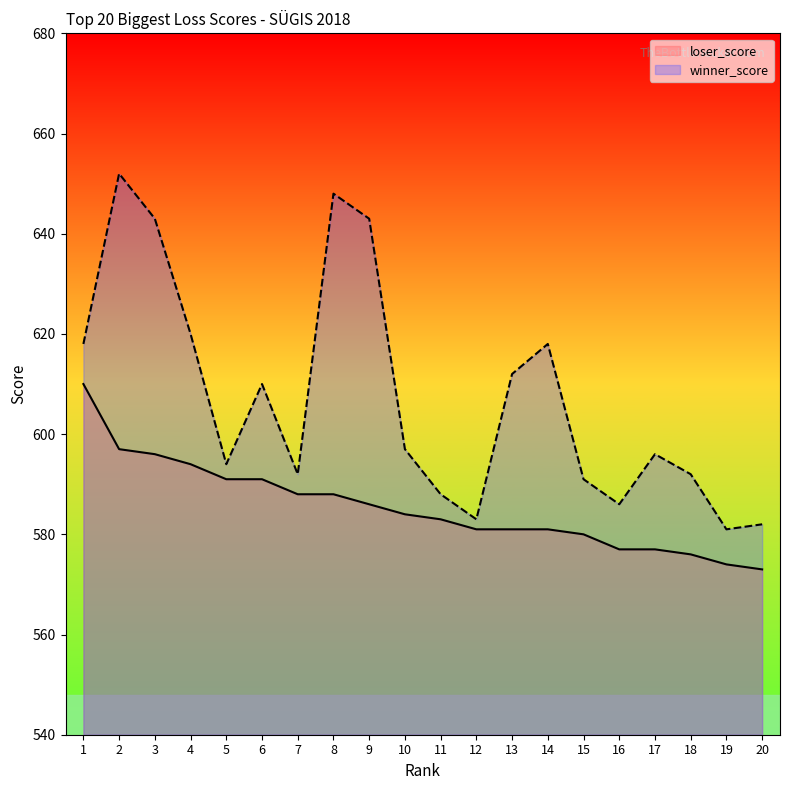

True or false: winner_score and loser_score intersect in this chart.

False